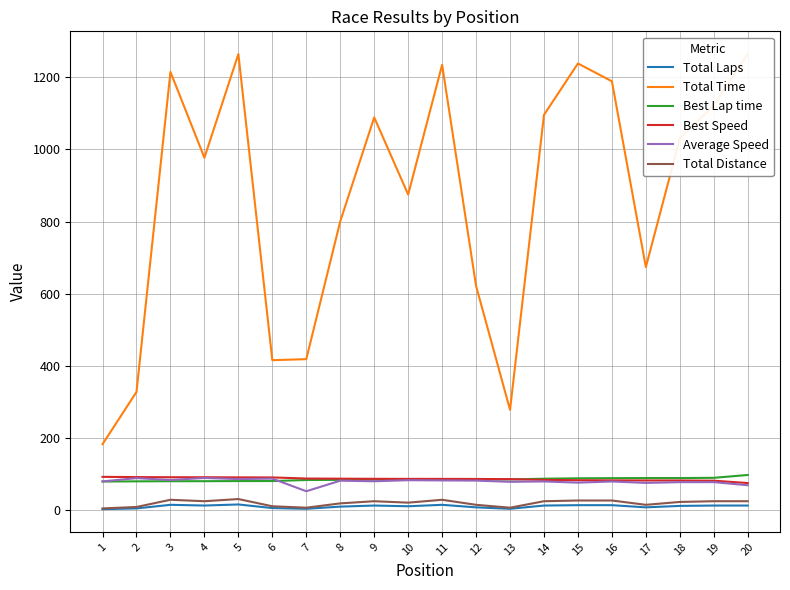

Read the Total Time value at 16.

1189.0